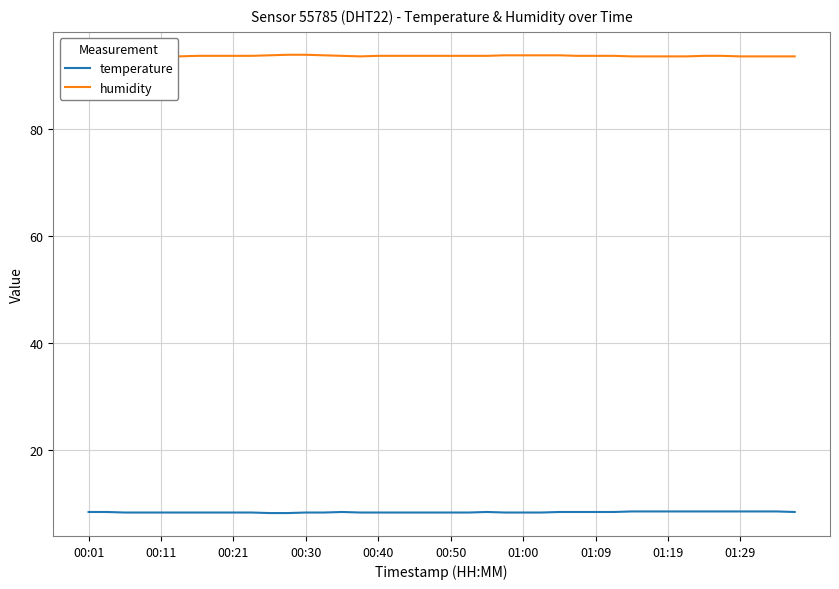

Does the chart display data point markers on the line(s)?

No